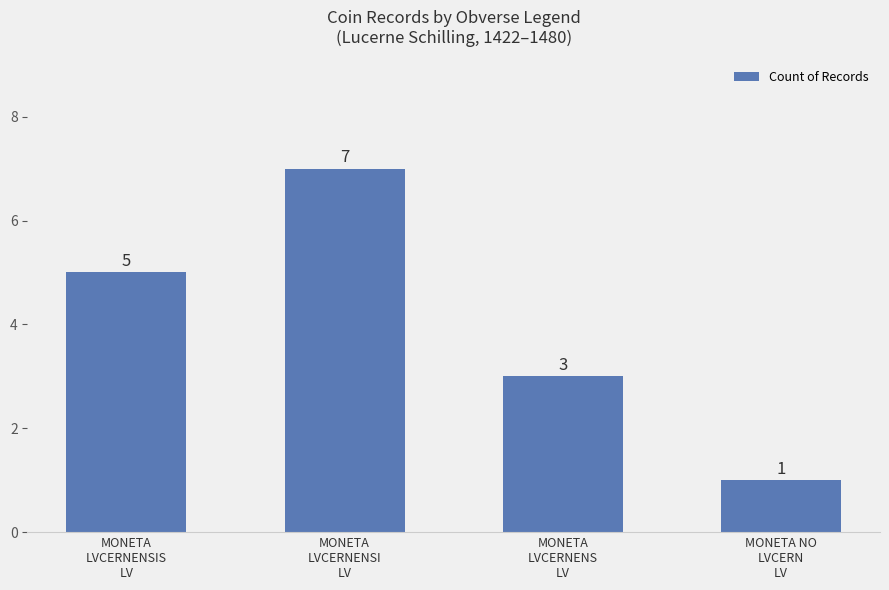

What is the difference between the second highest and second lowest values?

2